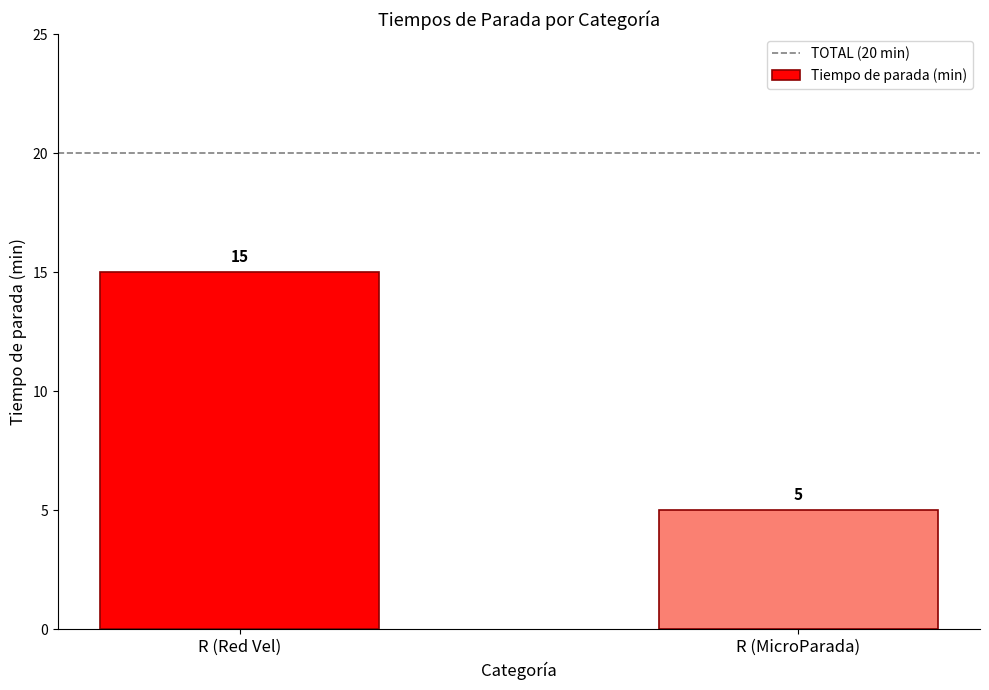

True or false: the data shows 3 at R (Red Vel).

False